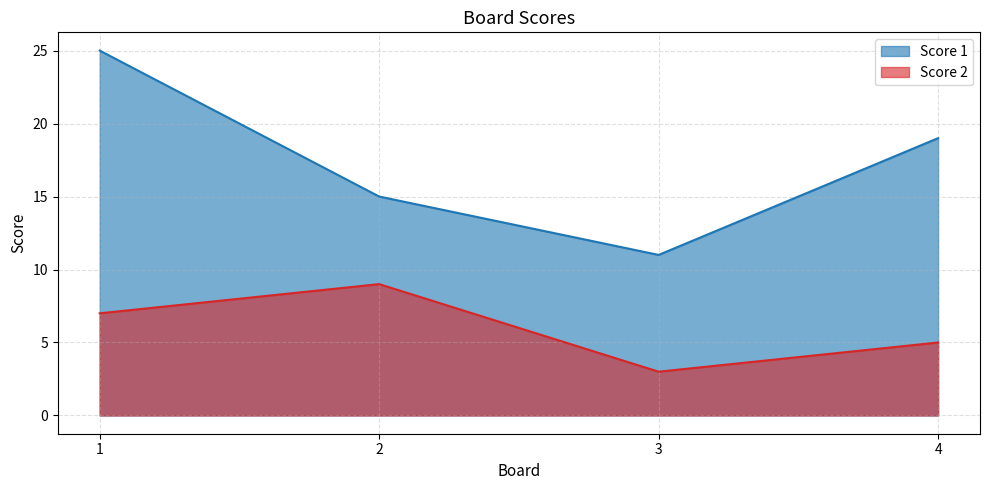

Which label corresponds to the largest value in the chart?

1